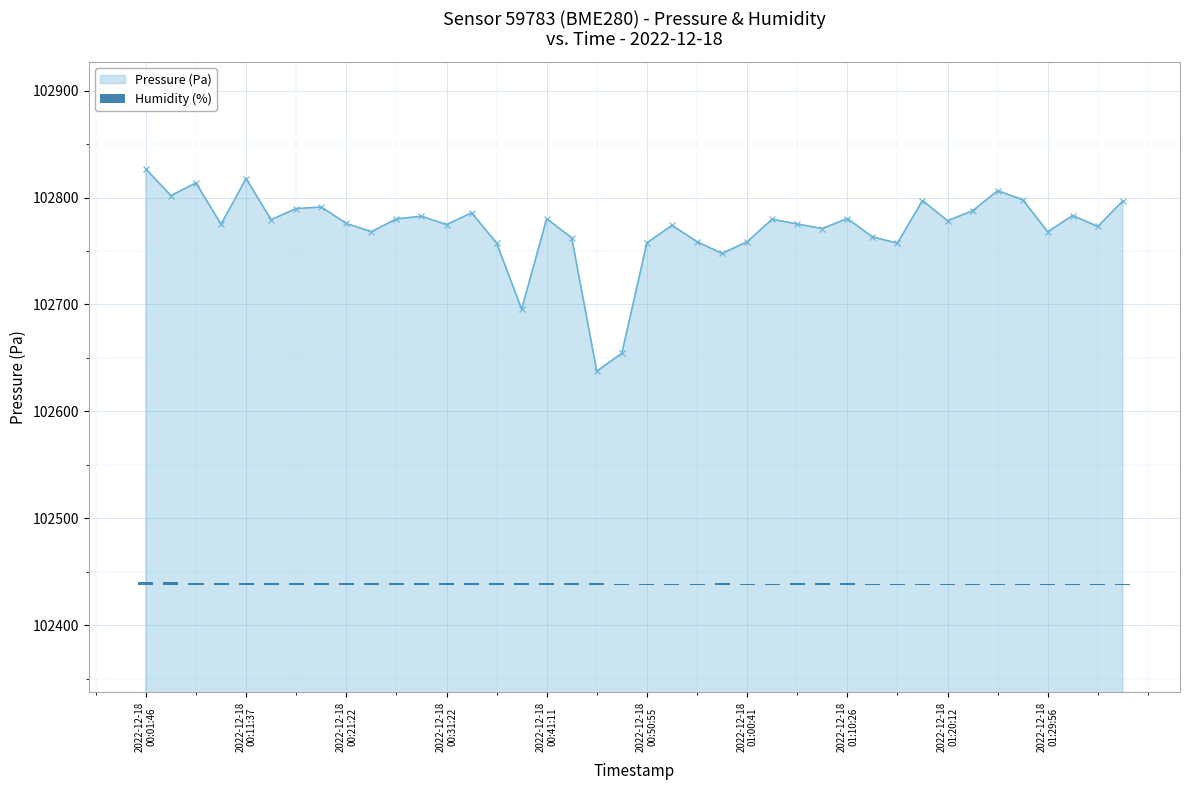

Which label corresponds to the largest value in the chart?

2022-12-18
00:01:46